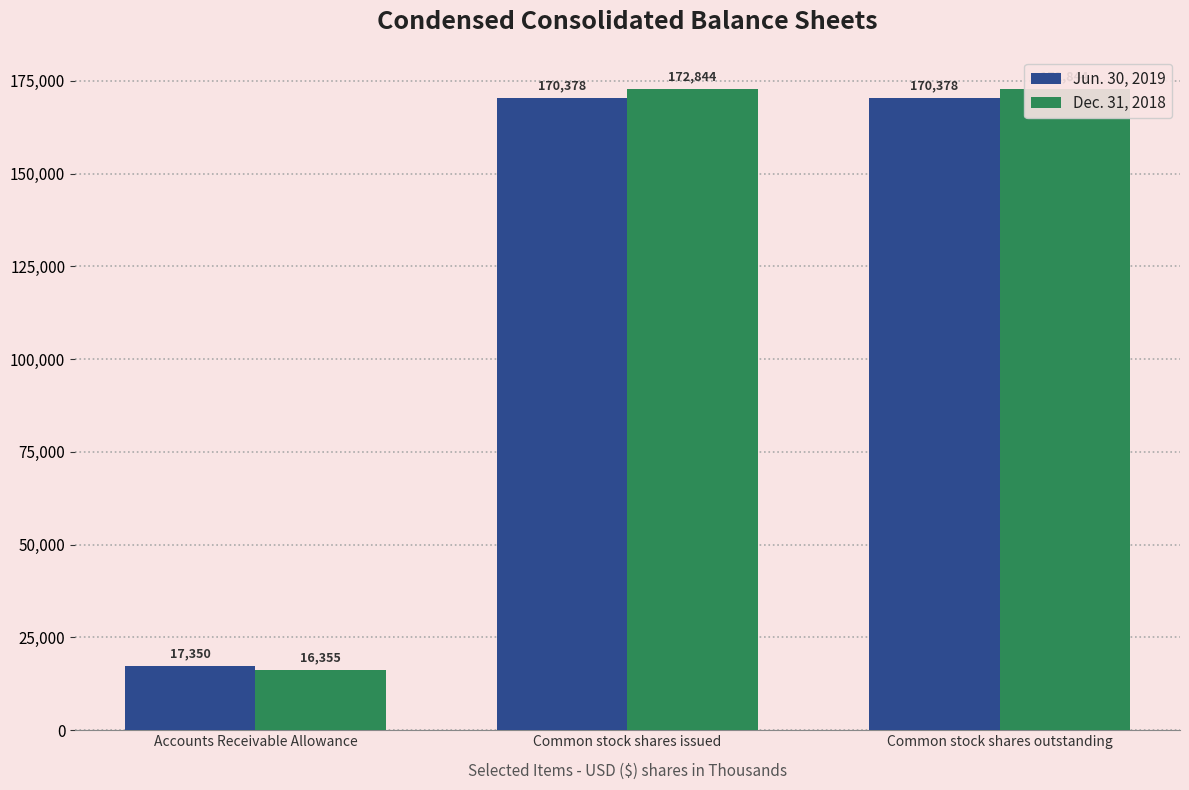

The Jun. 30, 2019 series shows 170378 at Common stock shares outstanding. True or false?

True